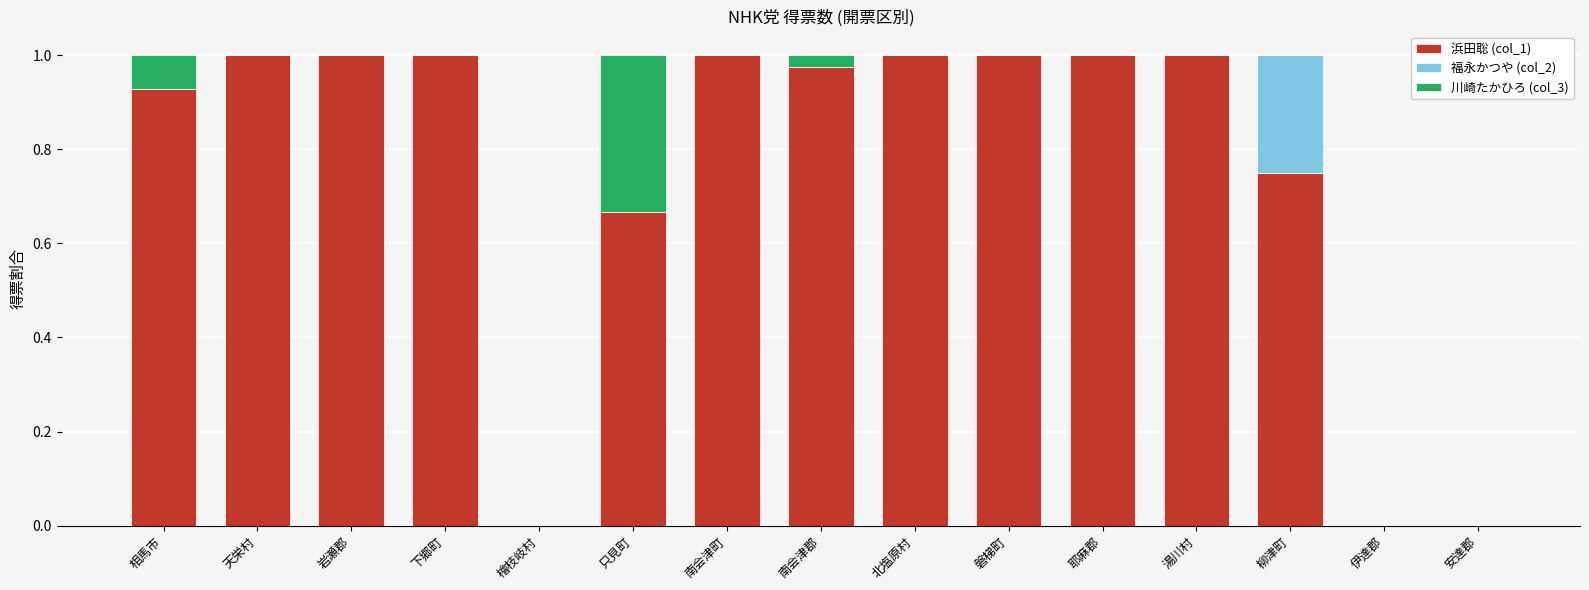

What is the sum of the 浜田聡 (col_1) values at 北塩原村 and 南会津郡?

2.0